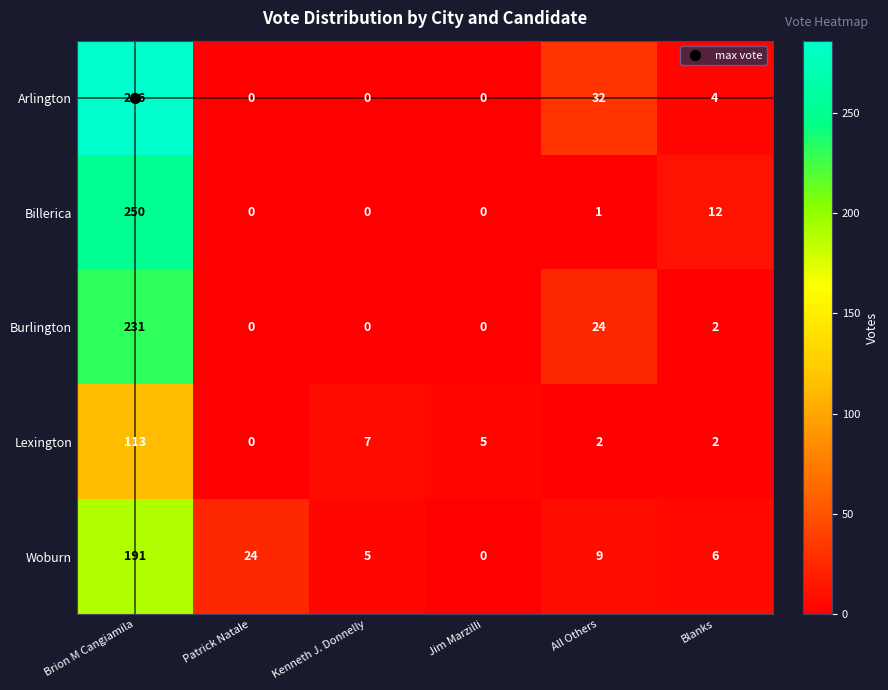

What is the average value of the Billerica series?

44